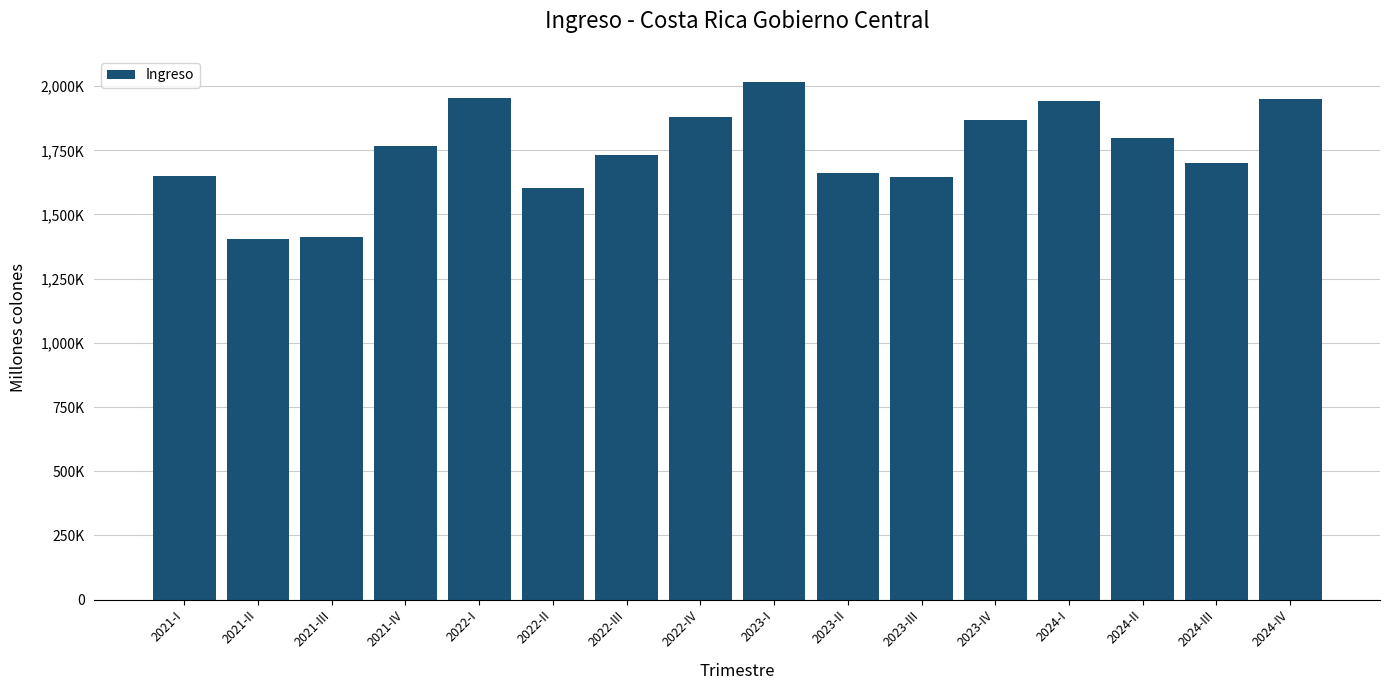

Does the chart contain any negative values?

No